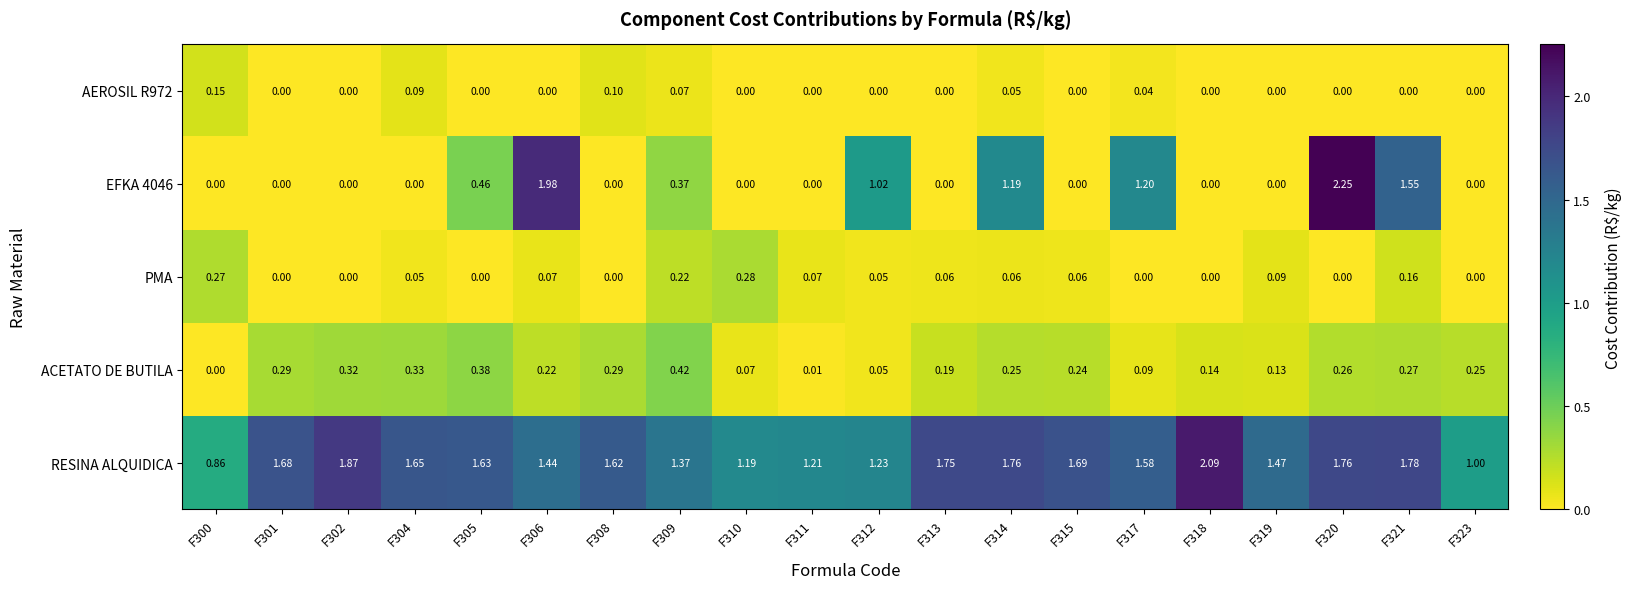

Is the value of ACETATO DE BUTILA at F308 greater than the value of AEROSIL R972 at F312?

Yes